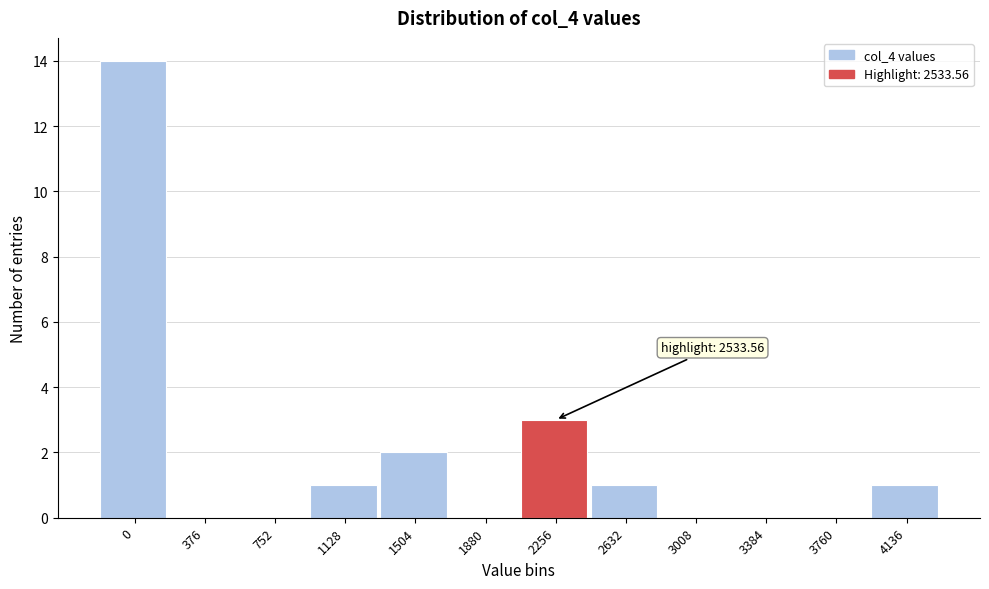

Reading left to right, list all the values displayed in this chart.

0=14	376=0	752=0	1128=1	1504=2	1880=0	2256=3	2632=1	3008=0	3384=0	3760=0	4136=1